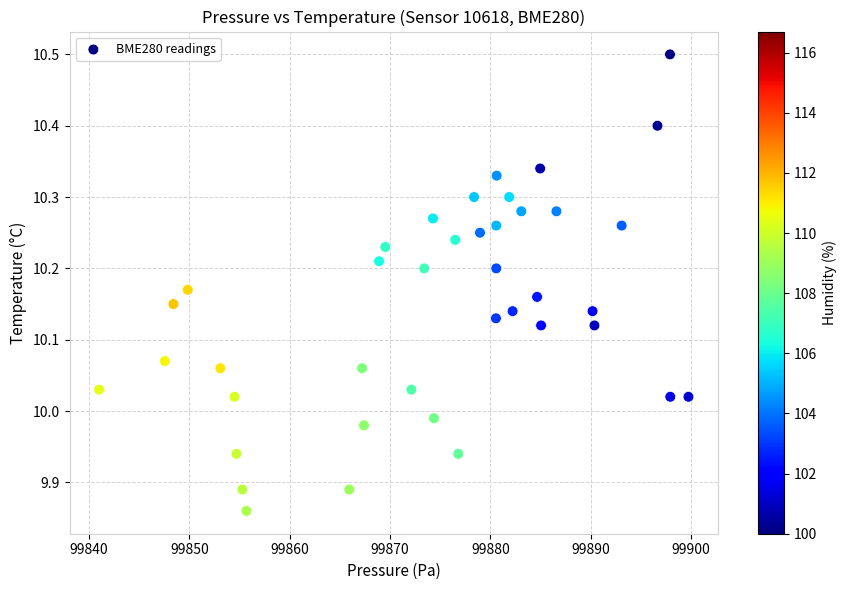

What is the range of Y values (max minus min)?

0.6